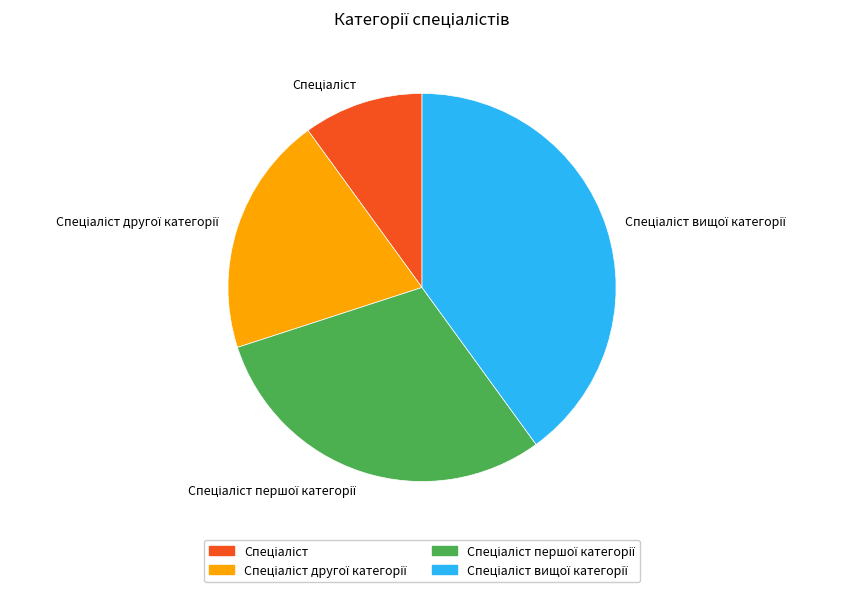

Is there any slice that represents more than half of the pie?

No